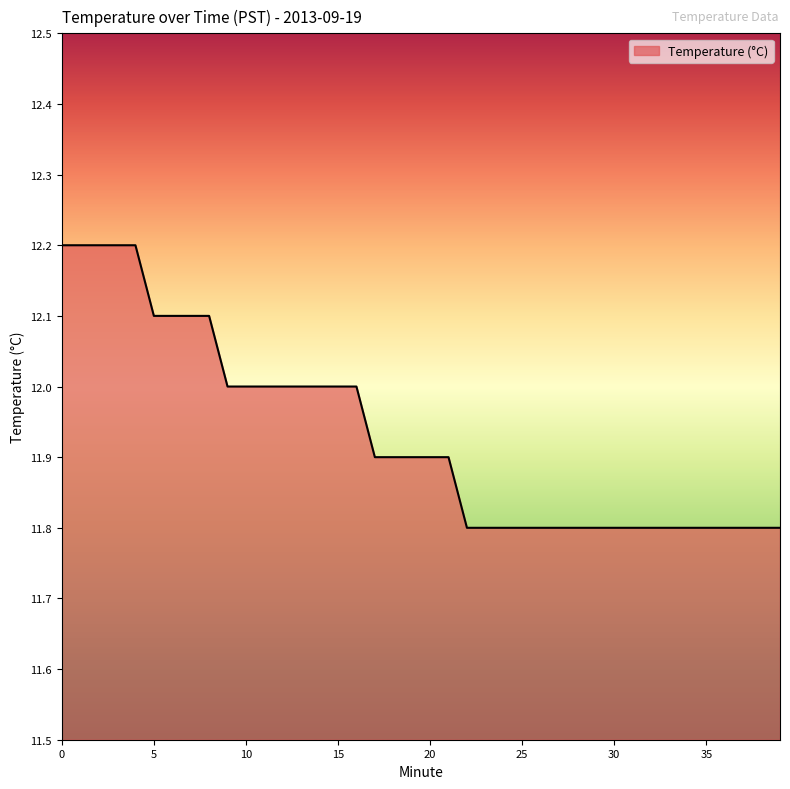

What is the greatest value displayed?

12.2